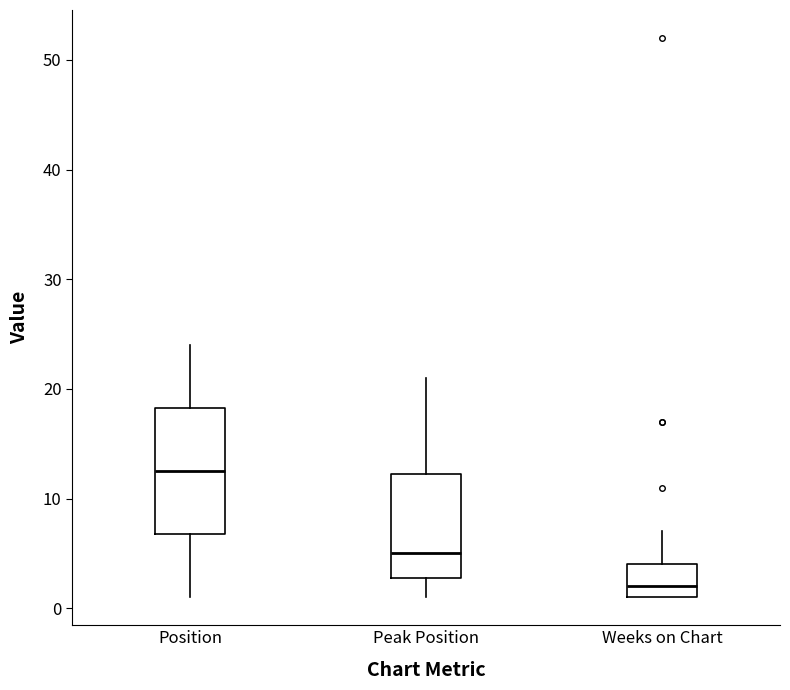

Which box's median line is the lowest?

Weeks on Chart